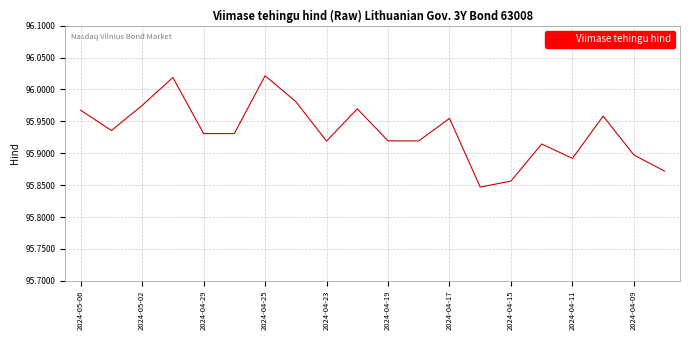

What is the difference between the second highest and minimum values?

0.2